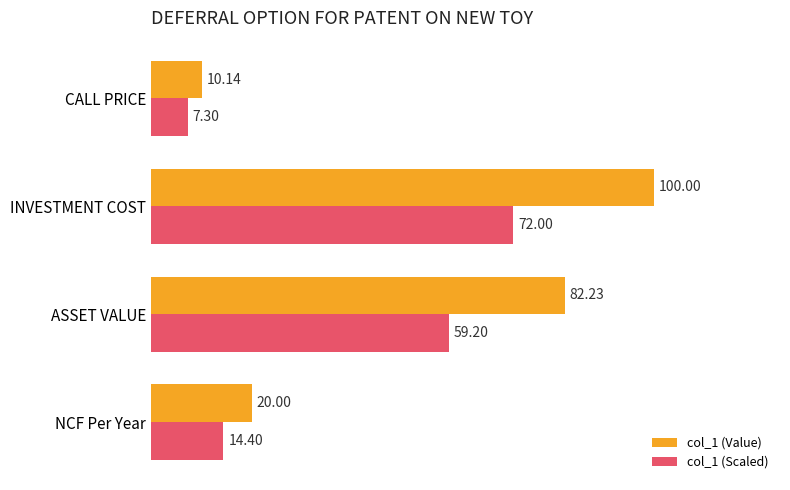

Where is col_1 (Value) nearest to the value 55?

ASSET VALUE